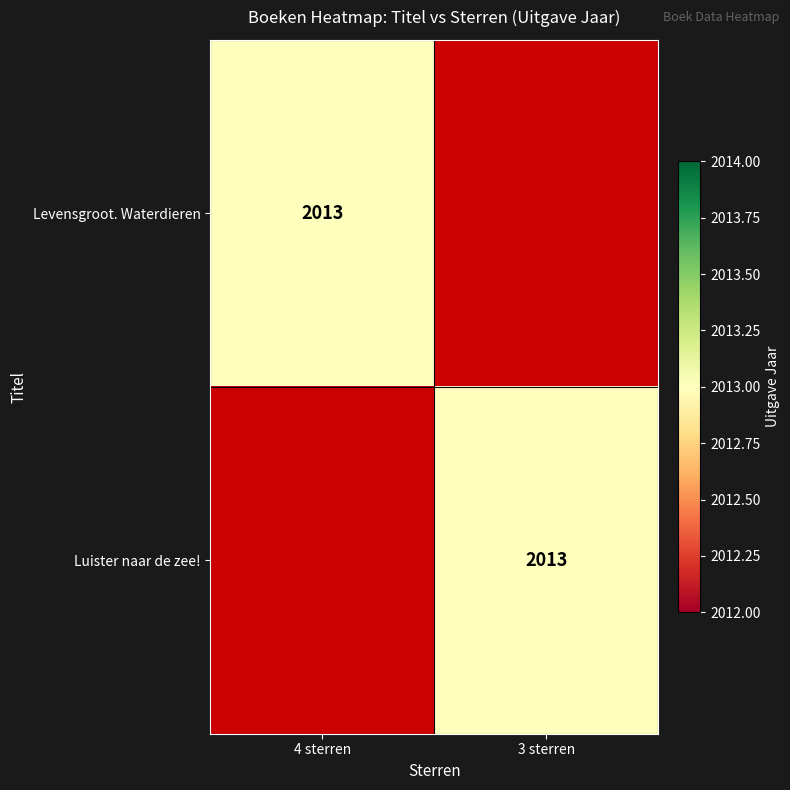

Is it true that Luister naar de zee! equals 2013 at 3 sterren?

True